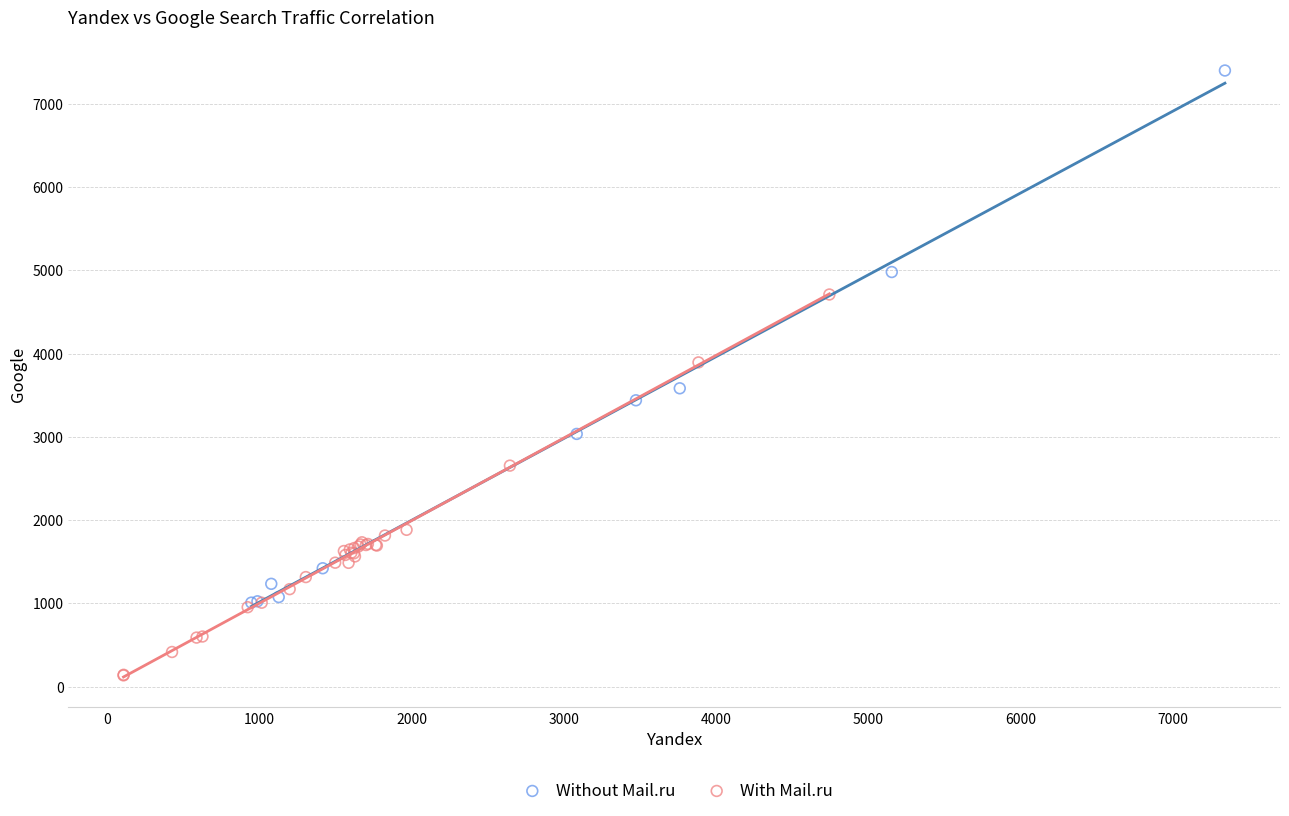

Which series contains the highest Y value?

Without Mail.ru